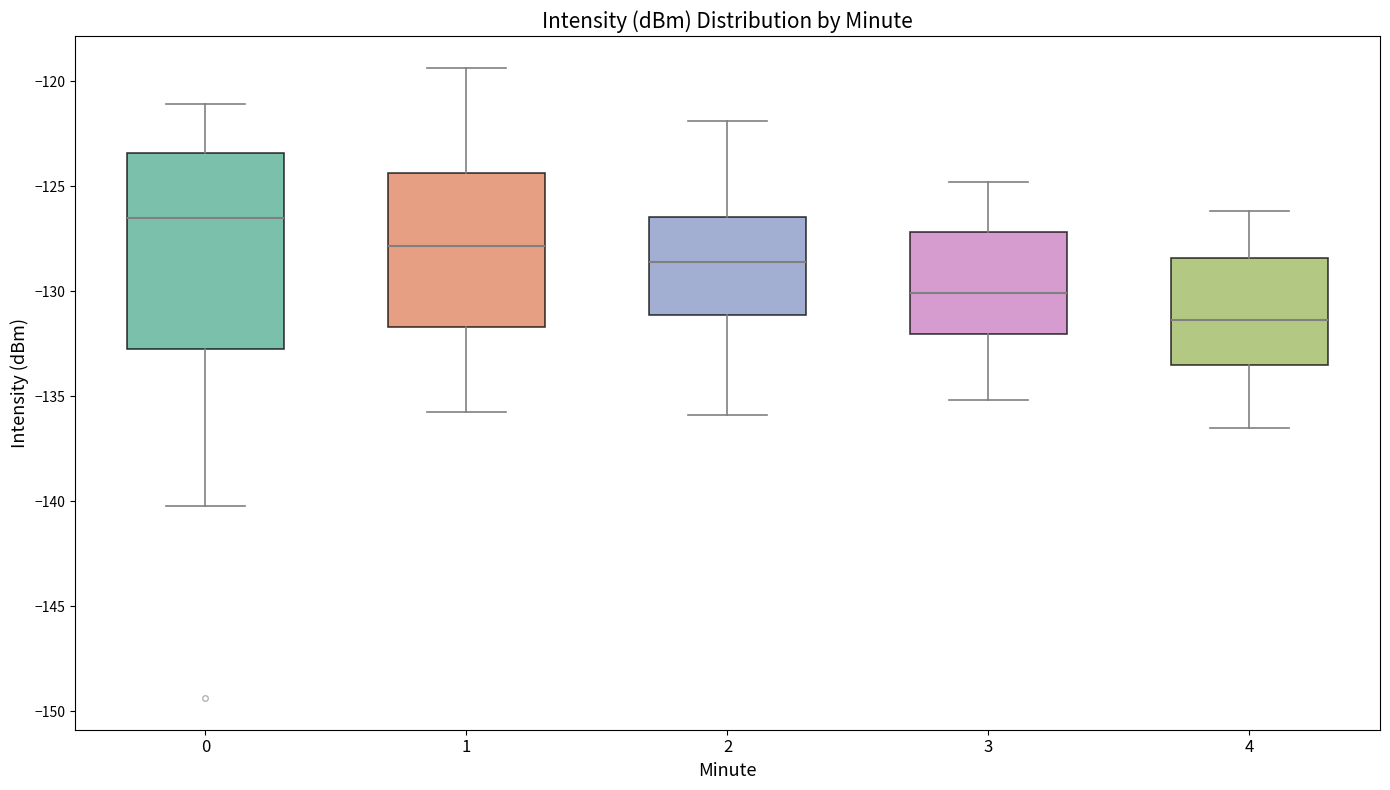

Which box's median line is the highest?

0